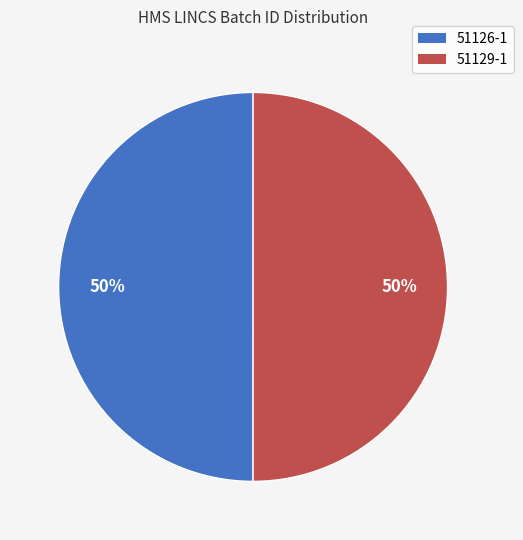

To the nearest percent, what is the average slice percentage?

50%